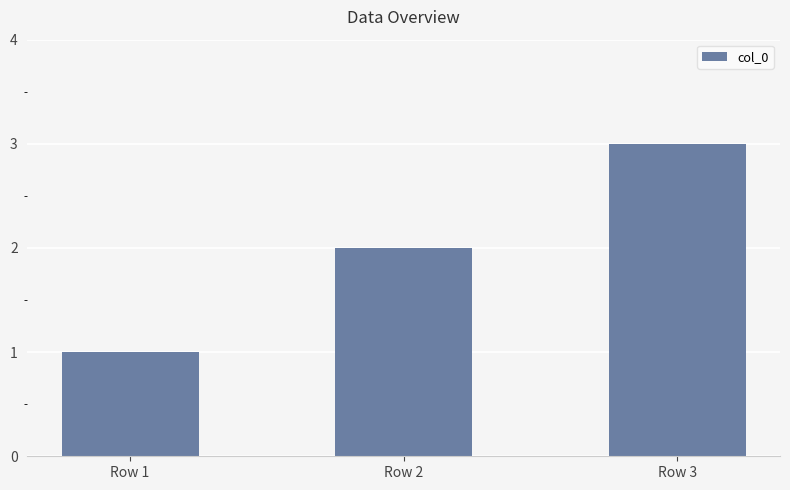

The value at Row 1 is 1. True or false?

True